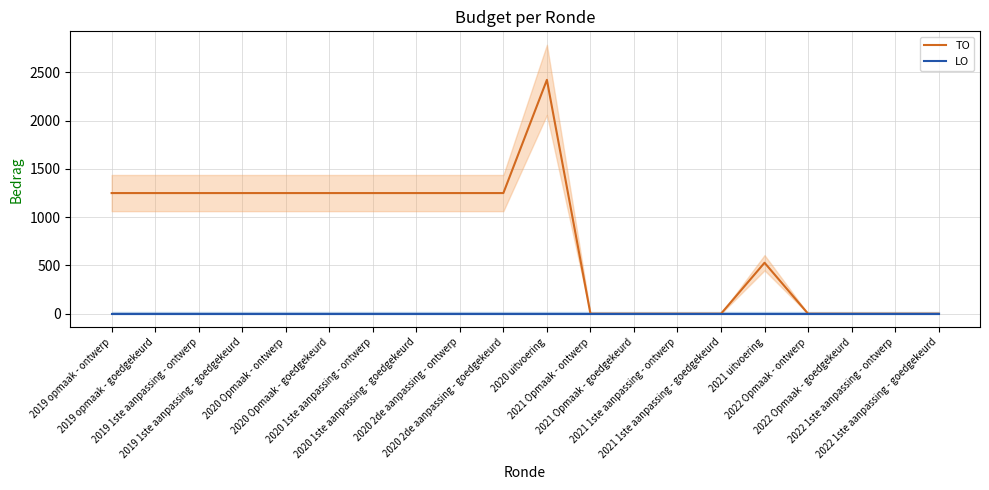

True or false: TO and LO cross at least once.

False